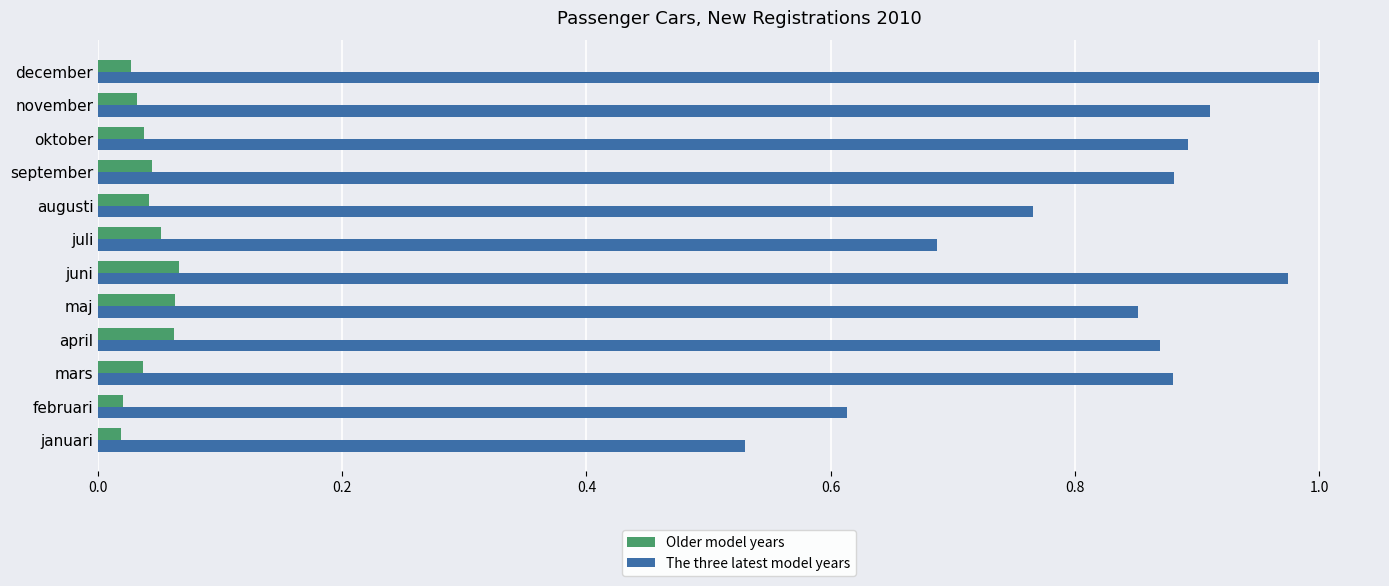

At how many categories does at least one series exceed 0?

12